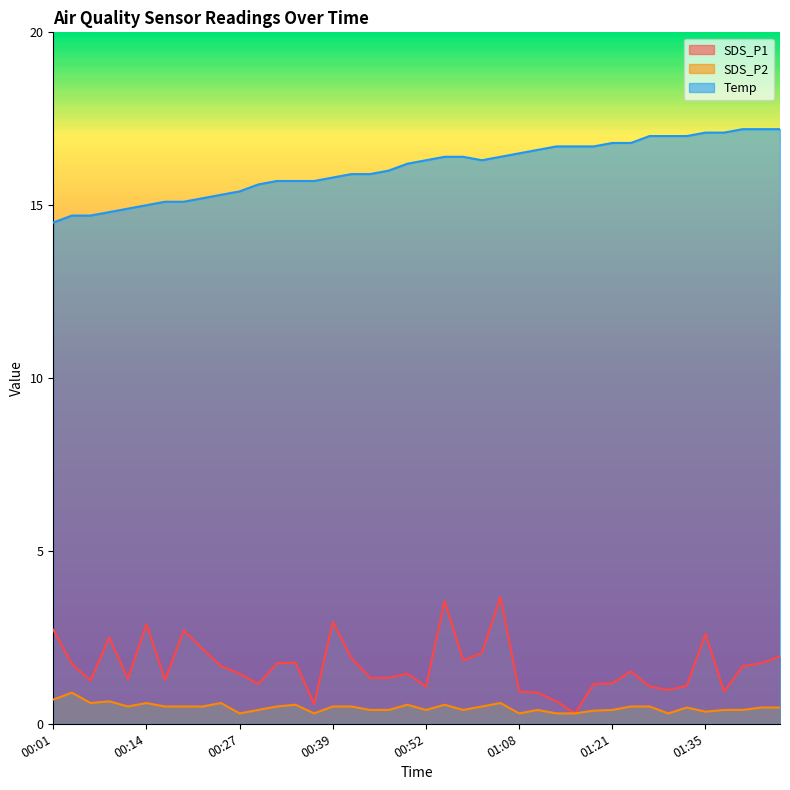

Is it true that SDS_P1 equals 0.2 at 01:13?

False